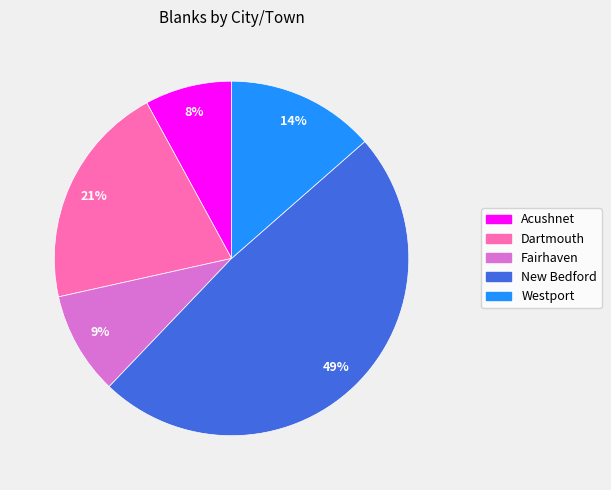

Do Fairhaven and Westport together represent more than half of the pie?

No